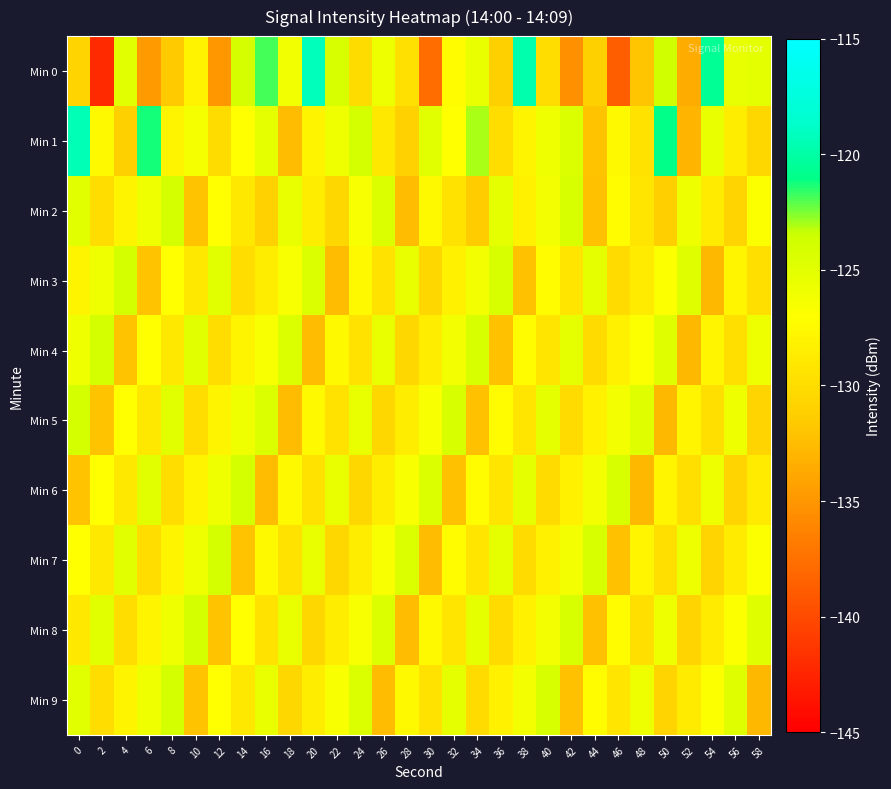

What is the spread (max minus min) of values at 24?

6.5